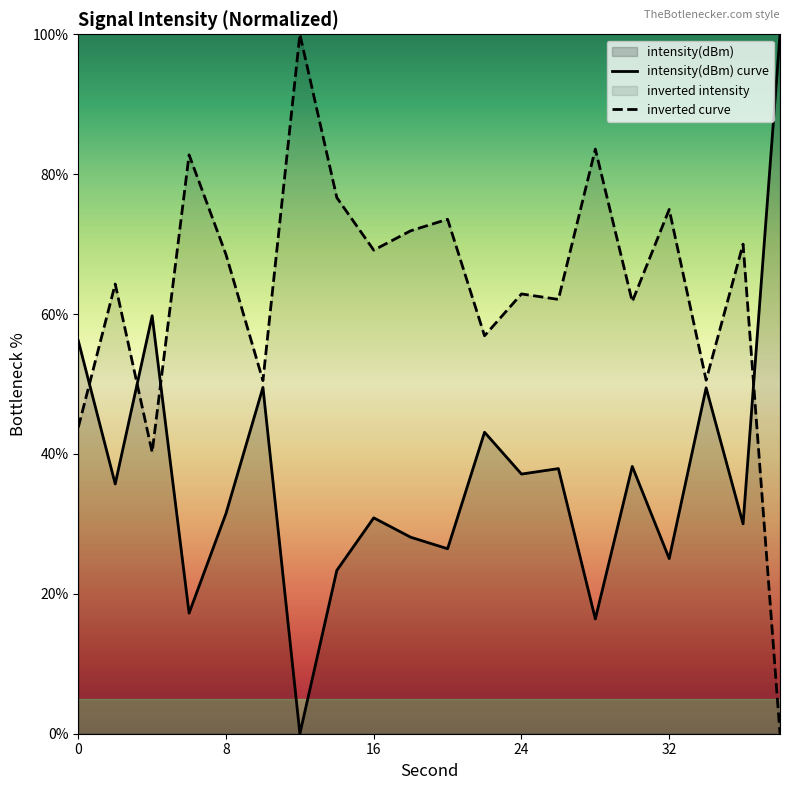

Between 36 and 6, which is larger?

36